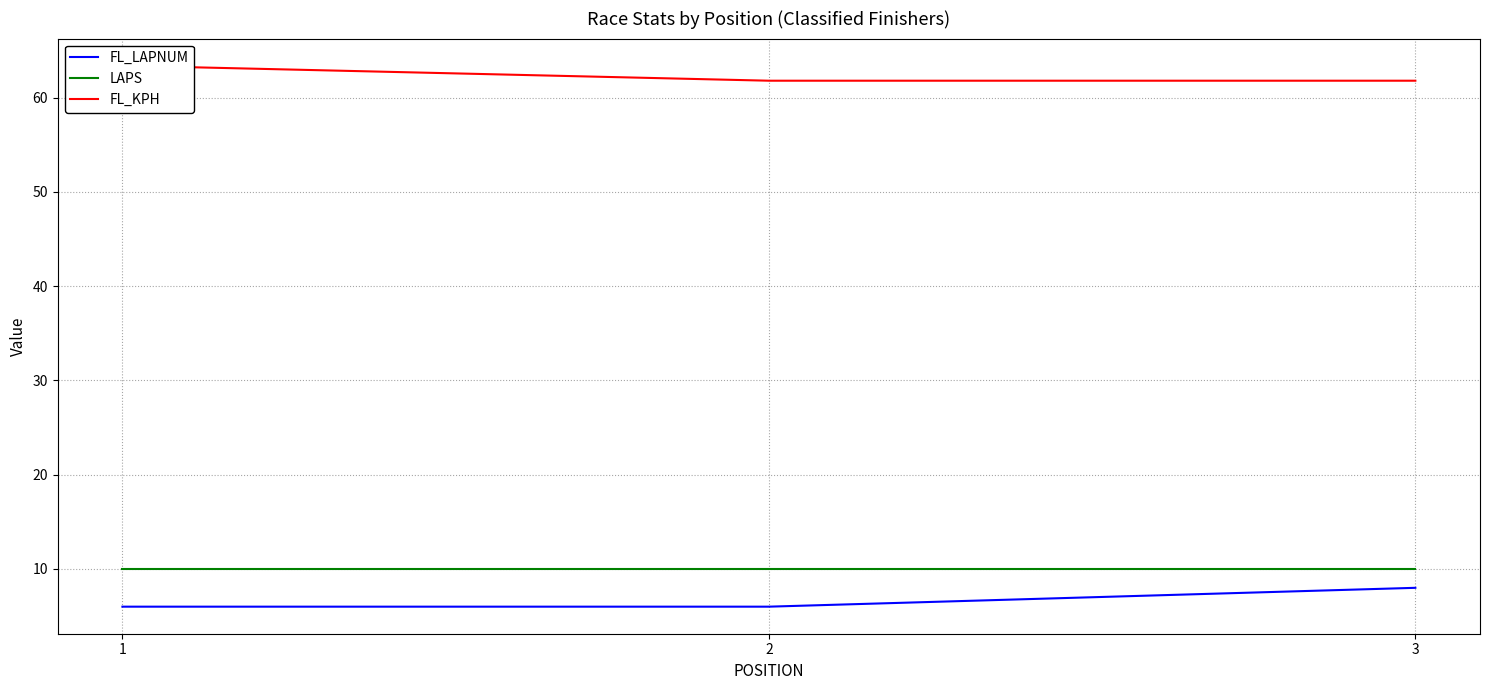

What is the difference between the maximum and second lowest values in the FL_KPH series?

1.6